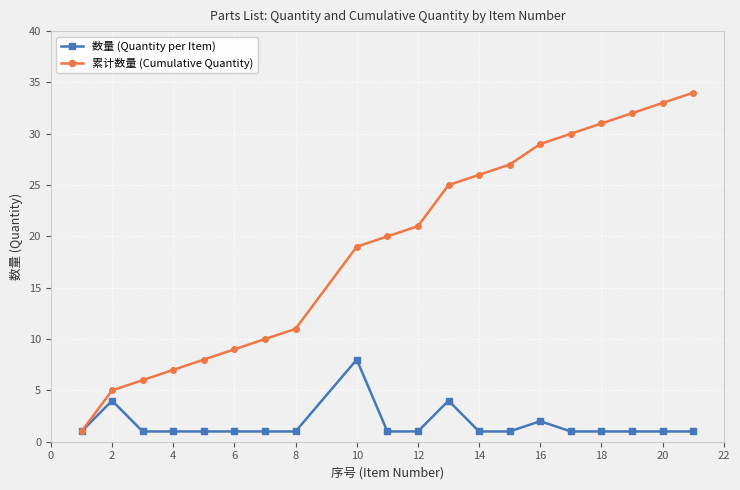

How many data points in 累计数量 (Cumulative Quantity) are less than 21?

10